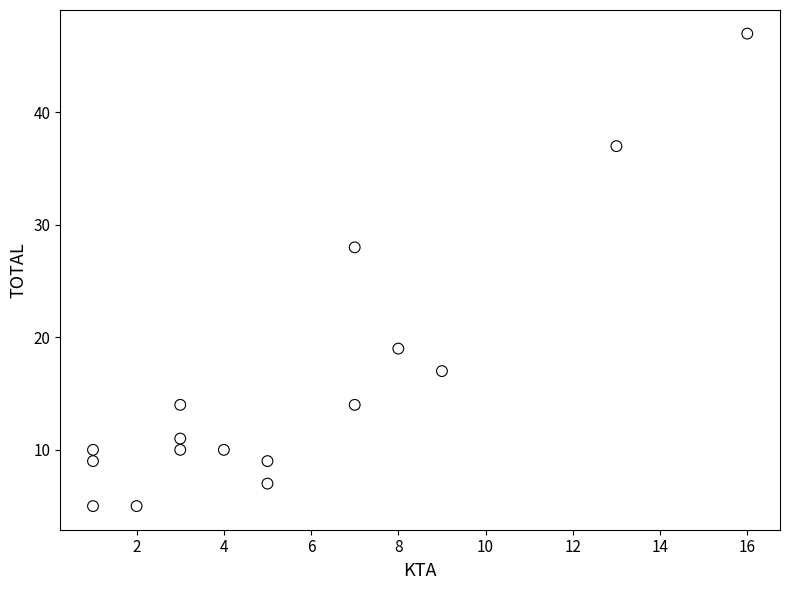

What is the range of X values (max minus min)?

15